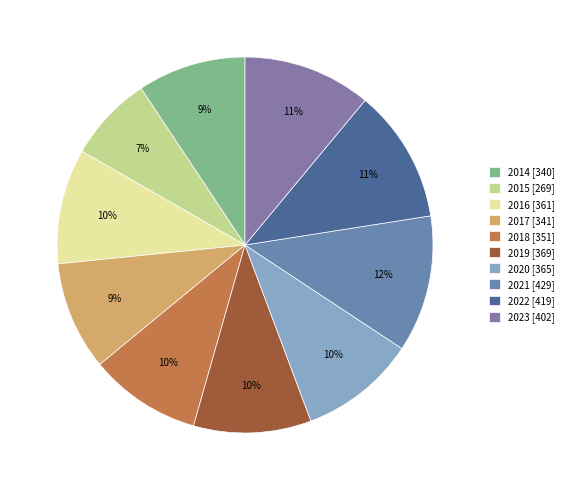

Is 2022 the majority of the pie?

No